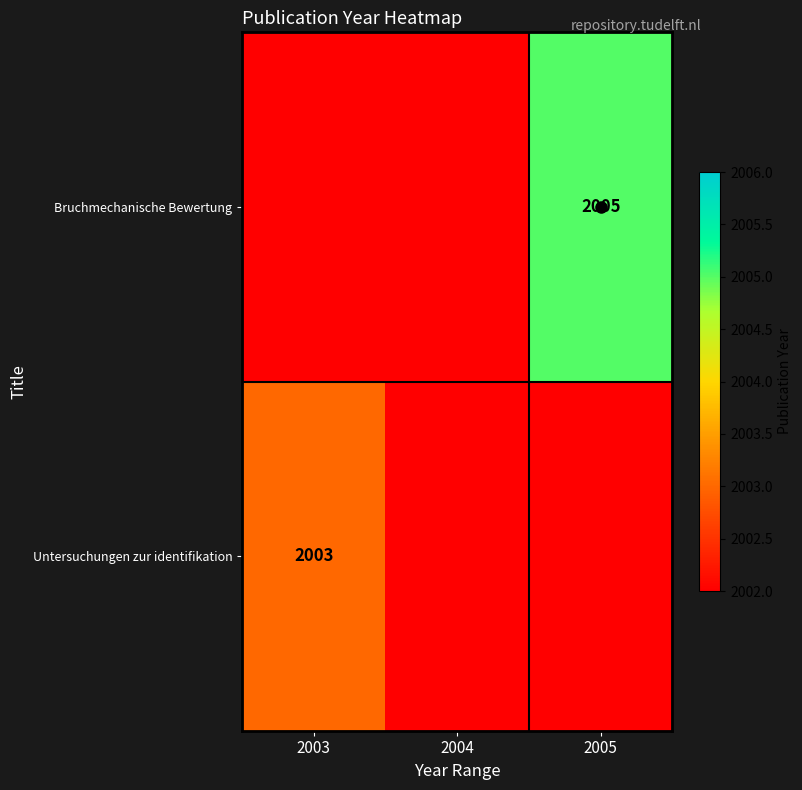

Which series has the largest range (max minus min)?

Bruchmechanische Bewertung